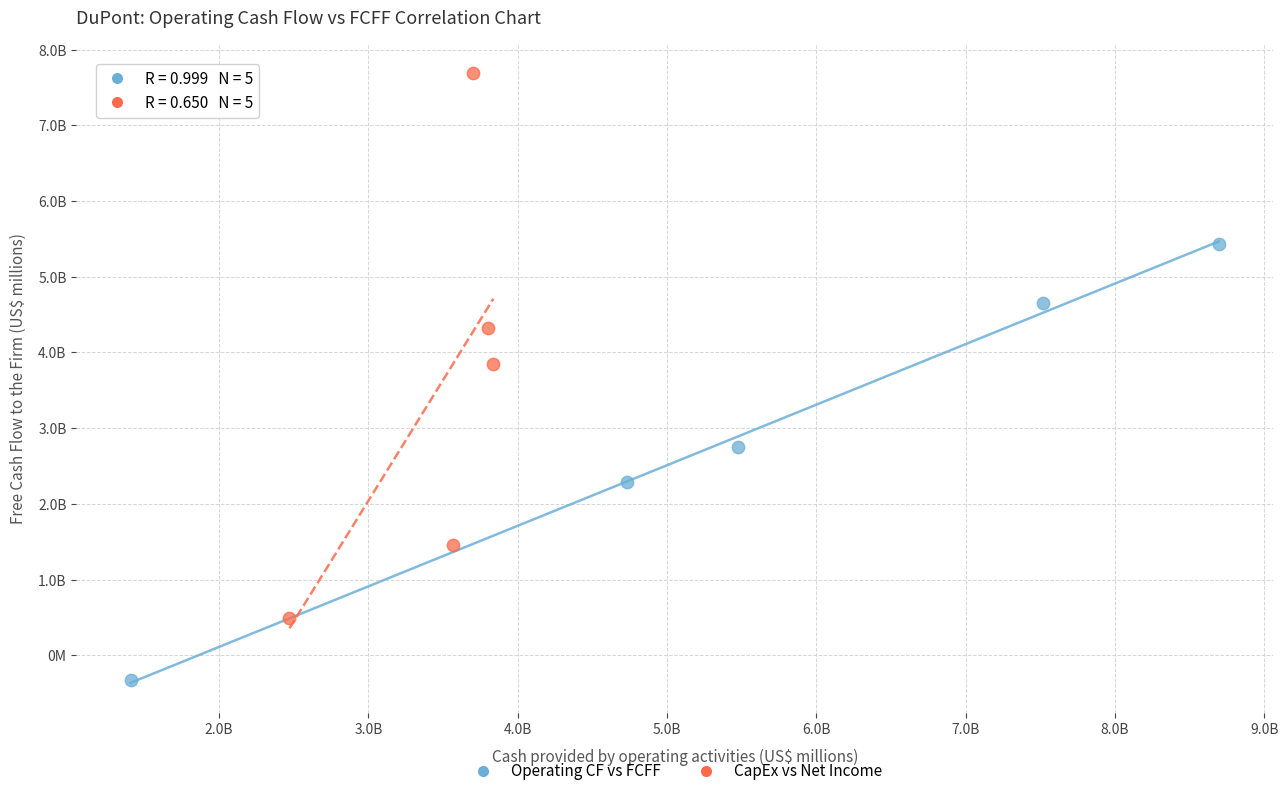

Which series reaches the minimum Y coordinate?

Operating CF vs FCFF